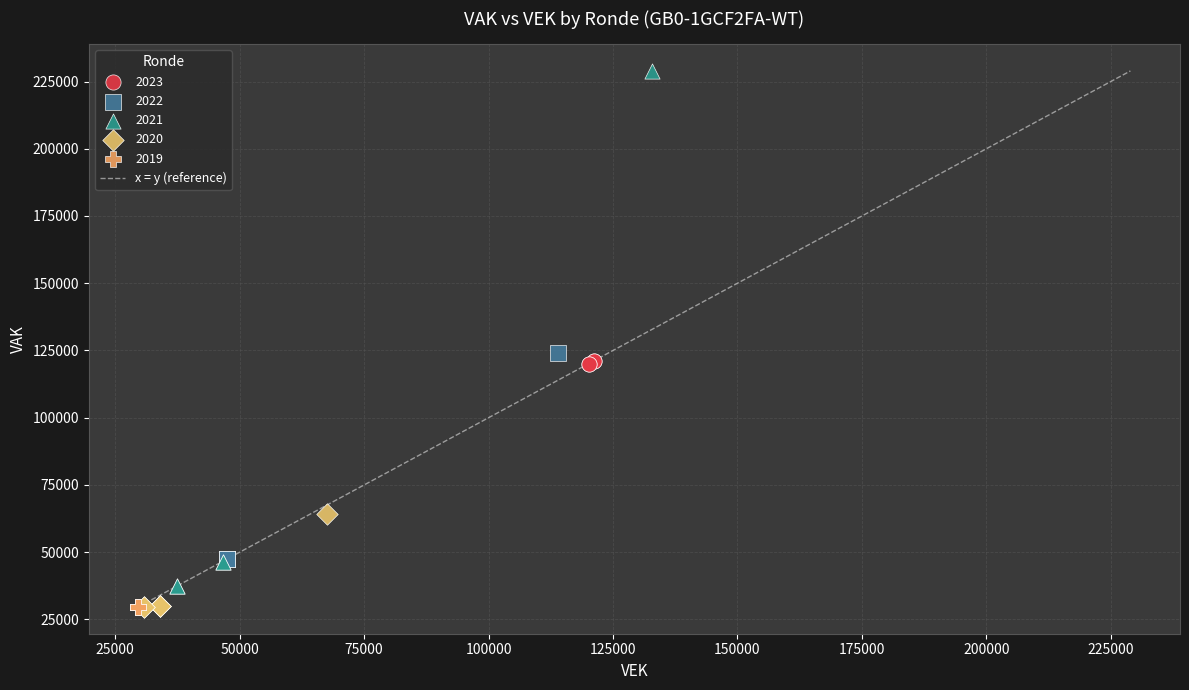

Which series reaches the maximum Y coordinate?

2021